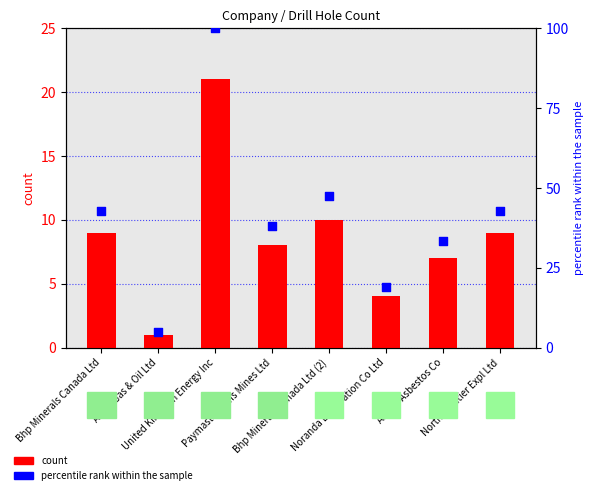

What are all the series names shown in the legend?

count, percentile rank within the sample